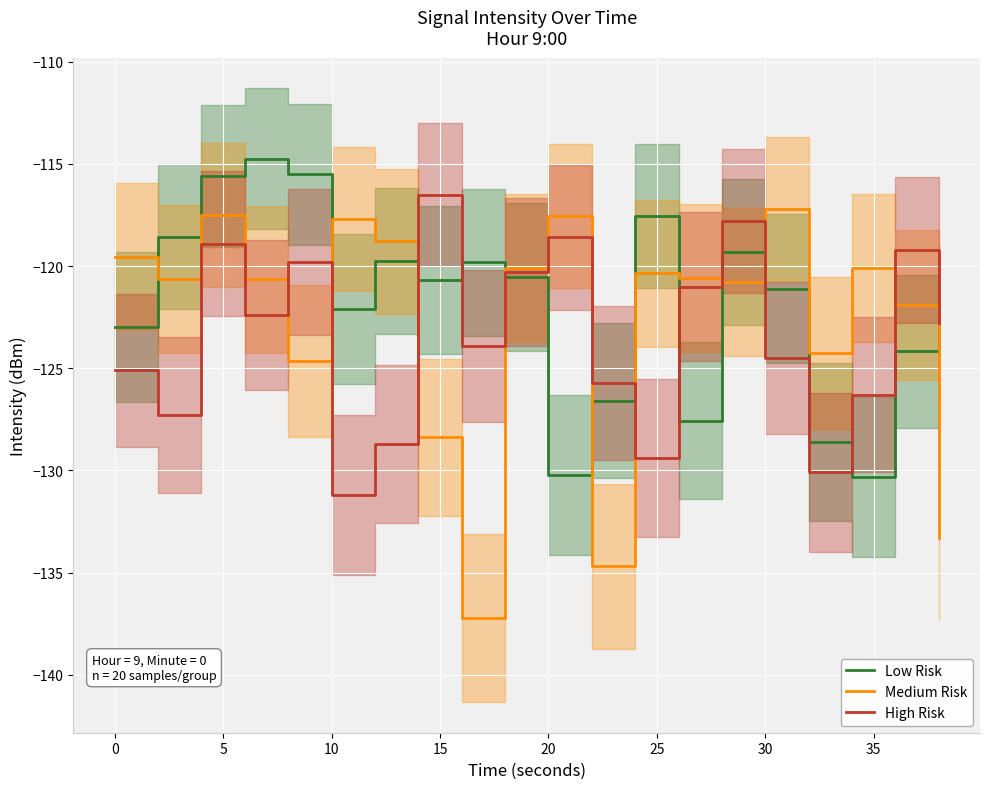

The value of Medium Risk at 30 is -117.2. True or false?

True